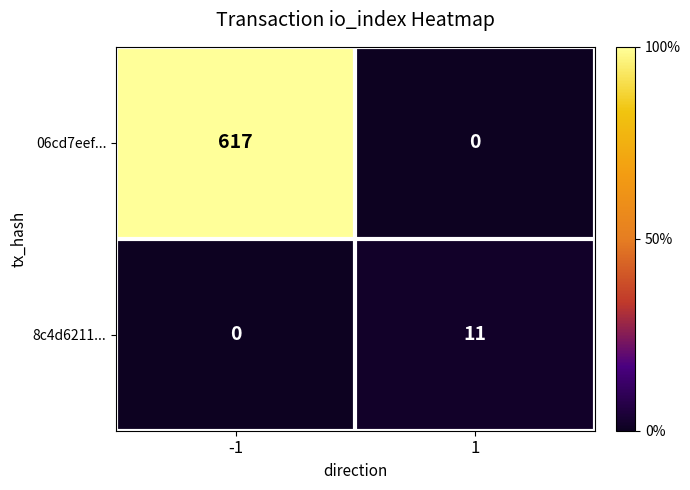

At 1, list the series in order from largest to smallest.

8c4d6211..., 06cd7eef...